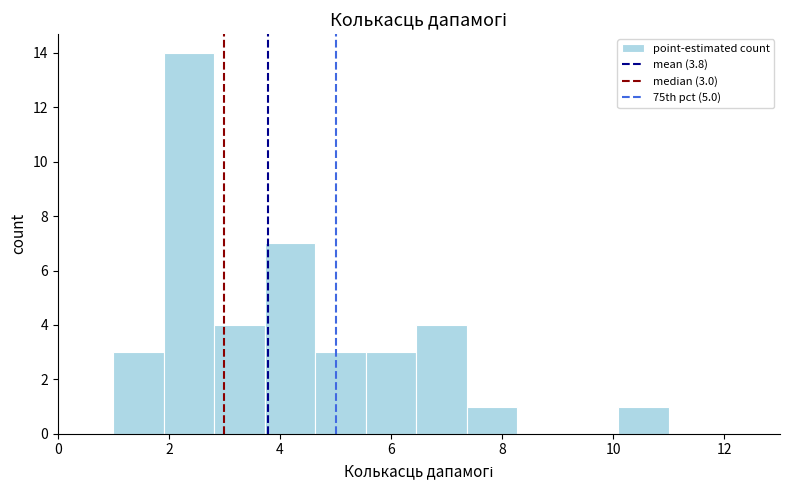

Which range on the x-axis has the tallest bar?

2.0 to 2.8